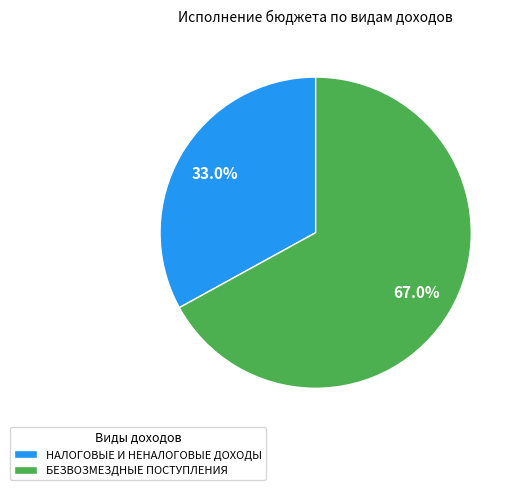

To the nearest percent, what portion does БЕЗВОЗМЕЗДНЫЕ ПОСТУПЛЕНИЯ represent?

67%